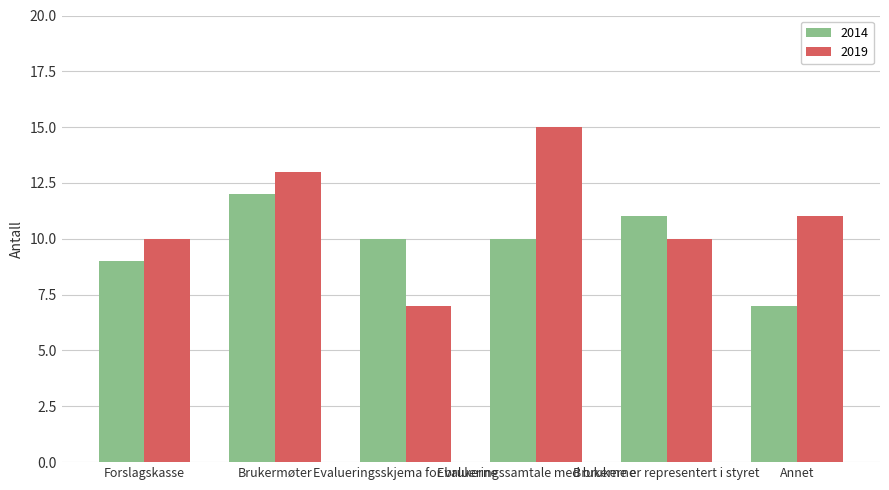

At which category does the chart reach its peak across all series?

Evalueringssamtale med brukerne